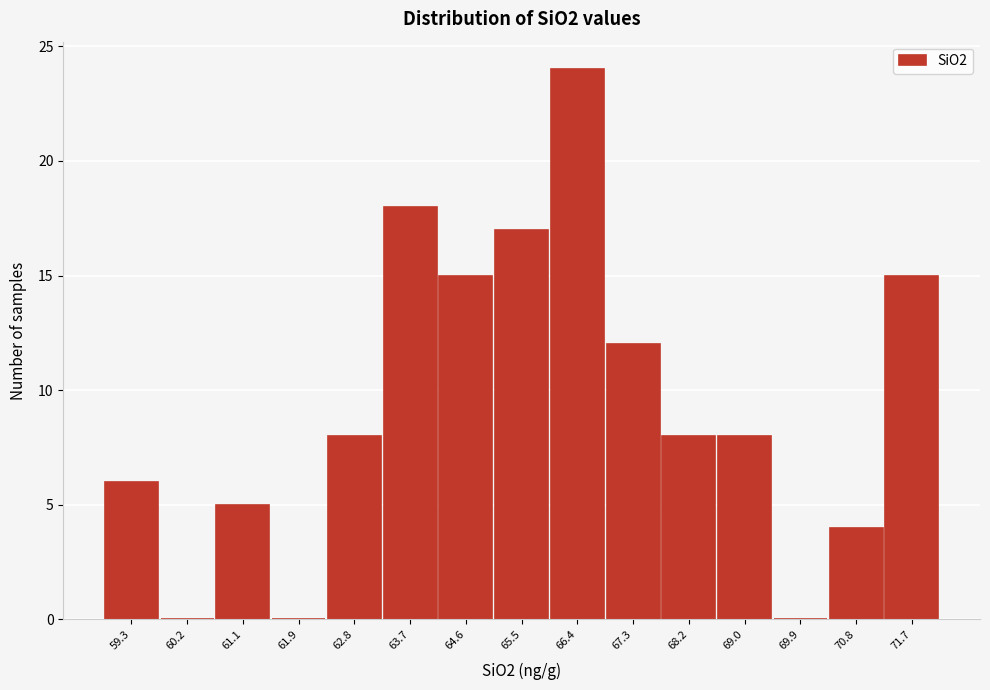

Reading left to right, transcribe this chart: for each bar, give the range it covers on the x-axis and its height. Neither the bar edges nor the heights are printed on the chart, so give them approximately, as read against the axes.

58.8 to 59.7: 6
59.7 to 60.6: 0
60.6 to 61.5: 5
61.5 to 62.4: 0
62.4 to 63.3: 8
63.3 to 64.2: 18
64.2 to 65.1: 15
65.1 to 65.9: 17
65.9 to 66.8: 24
66.8 to 67.7: 12
67.7 to 68.6: 8
68.6 to 69.5: 8
69.5 to 70.4: 0
70.4 to 71.3: 4
71.3 to 72.2: 15